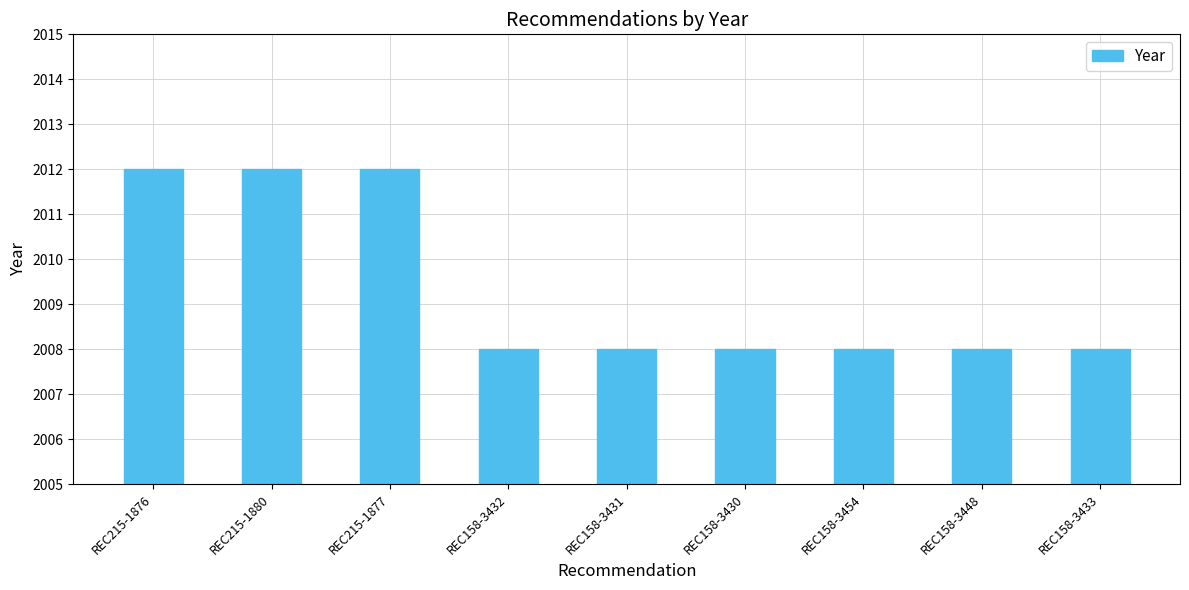

What is the label of the 1st bar from the left?

REC215-1876